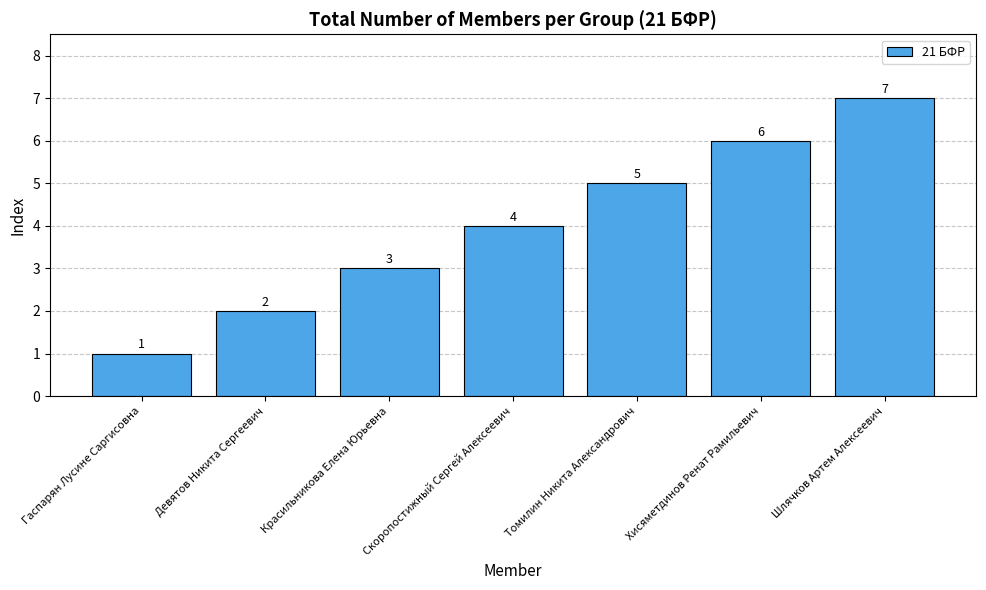

What is the change in value from Томилин Никита Александрович to Шлячков Артем Алексеевич?

+2